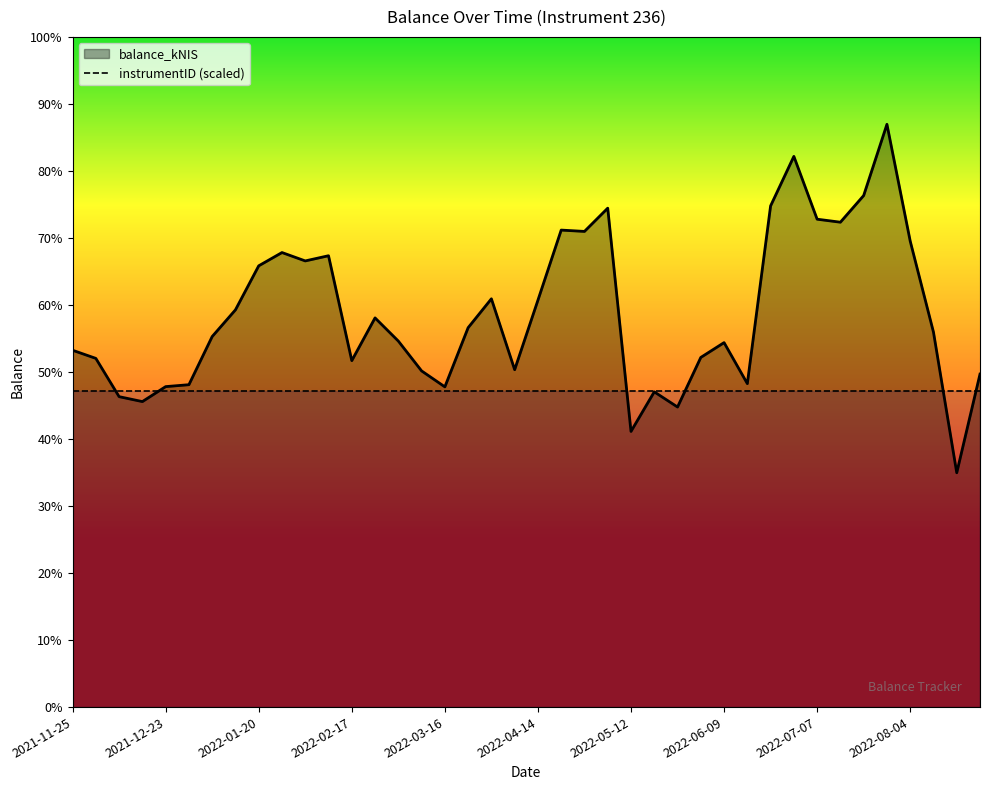

What is the minimum value shown in the chart?

33141.9